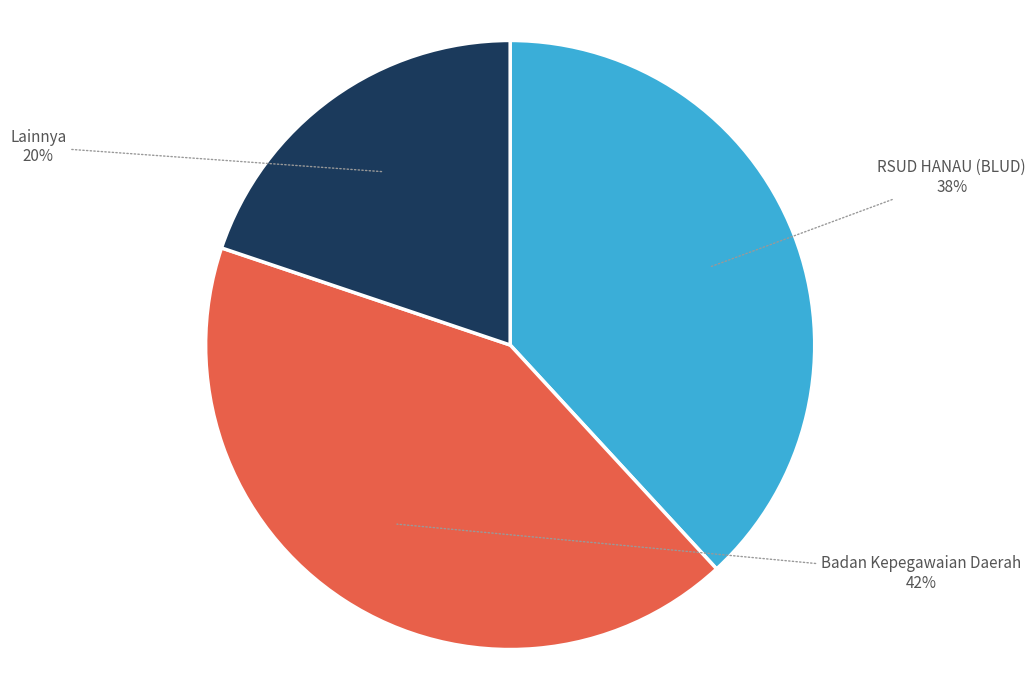

Does any single category account for the majority?

No